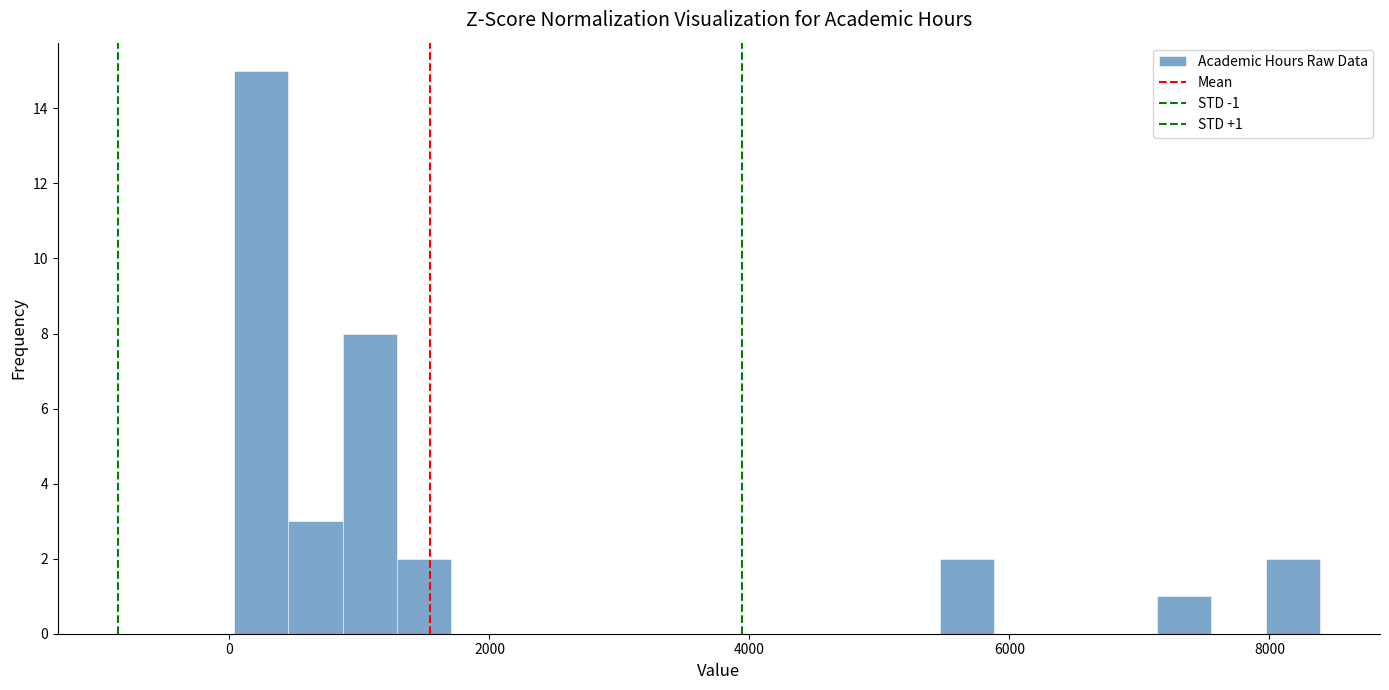

Around what value on the x-axis is the tallest bar? Give the approximate position of its centre, as read against the axis.

200